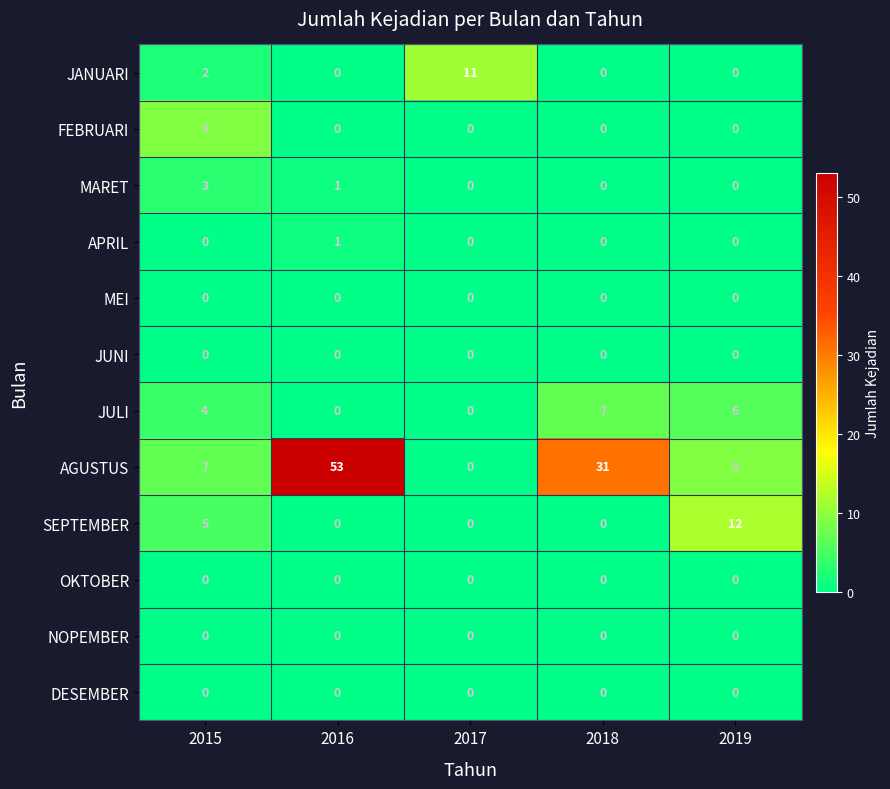

Which series has the largest total across all categories?

AGUSTUS